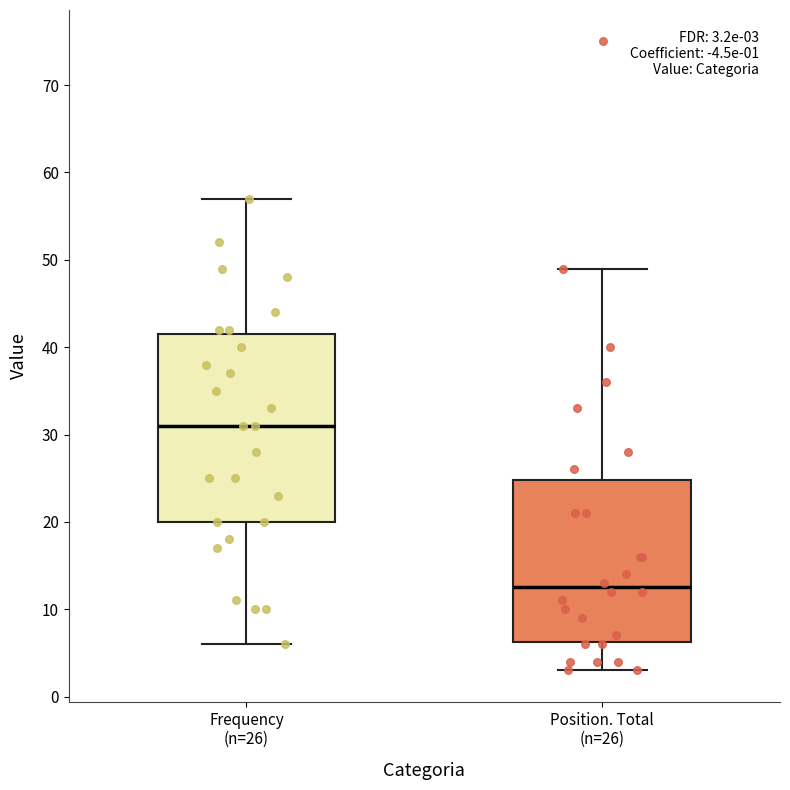

Which box's median line is the lowest?

Position. Total (n=26)